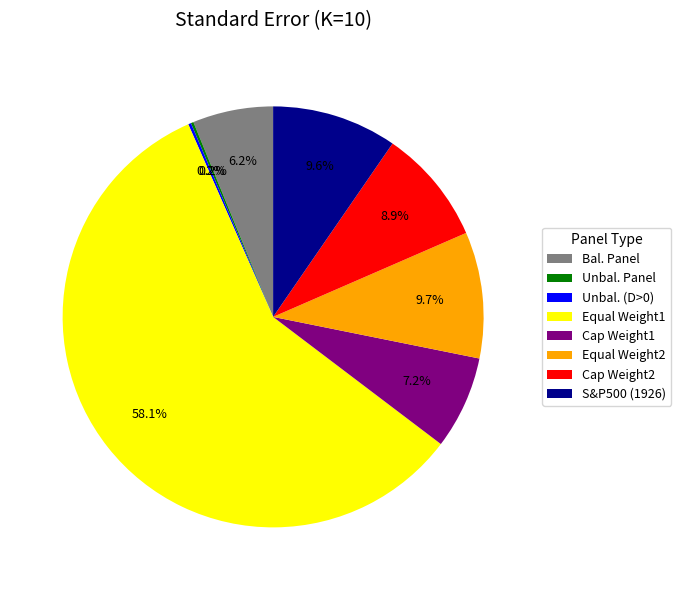

What portion of the pie excludes Cap Weight2?

91.1%